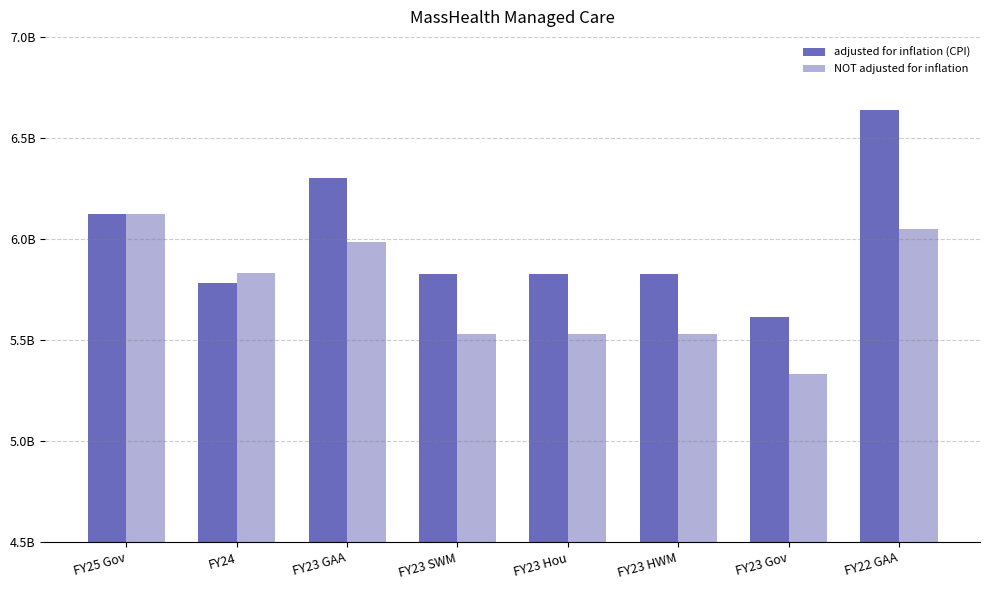

What are all the series names shown in the legend?

adjusted for inflation (CPI), NOT adjusted for inflation